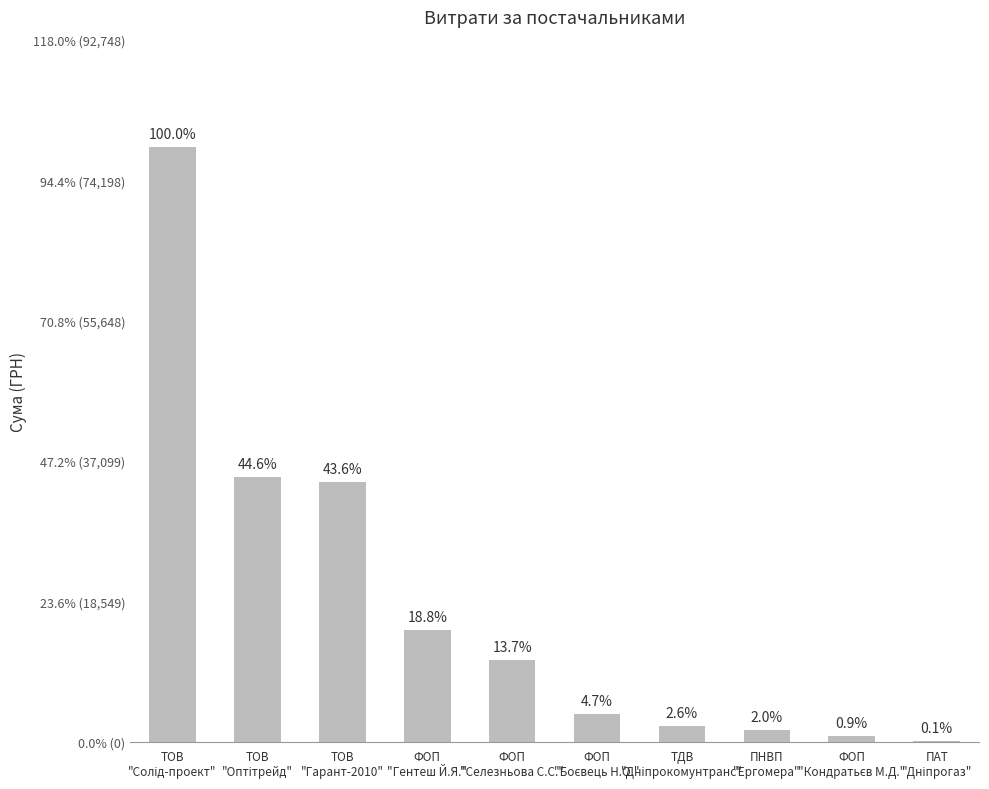

What is the sum of all values?

181666.2